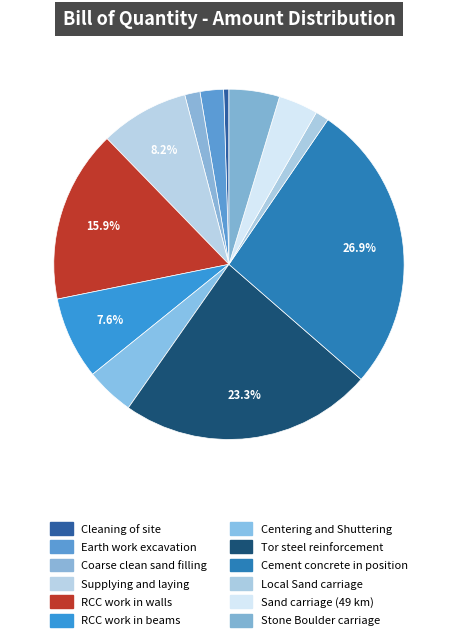

Is there a majority slice in this chart?

No